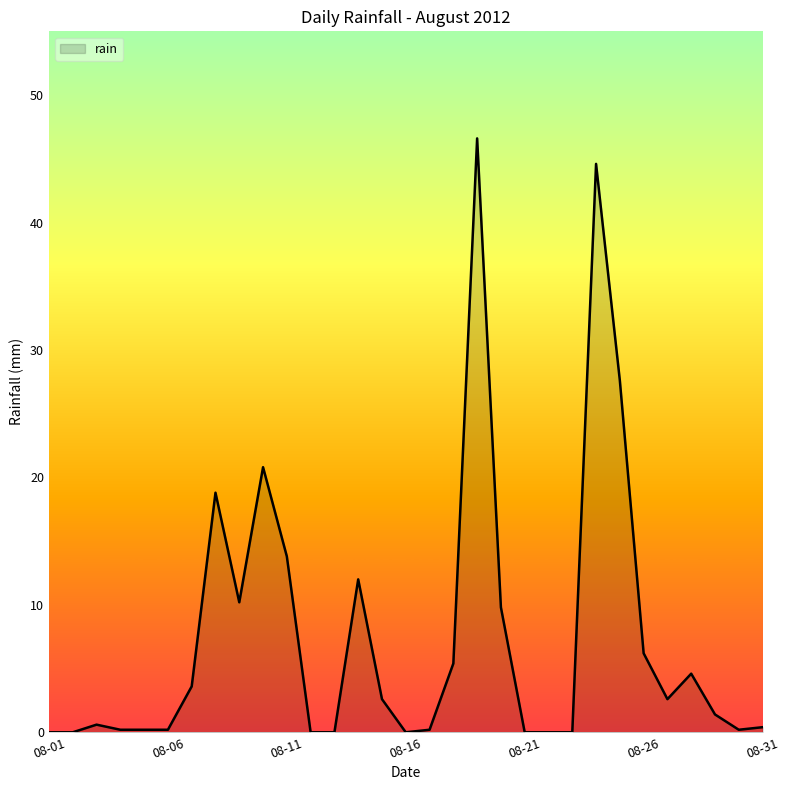

What is the difference between the maximum and minimum values?

46.6